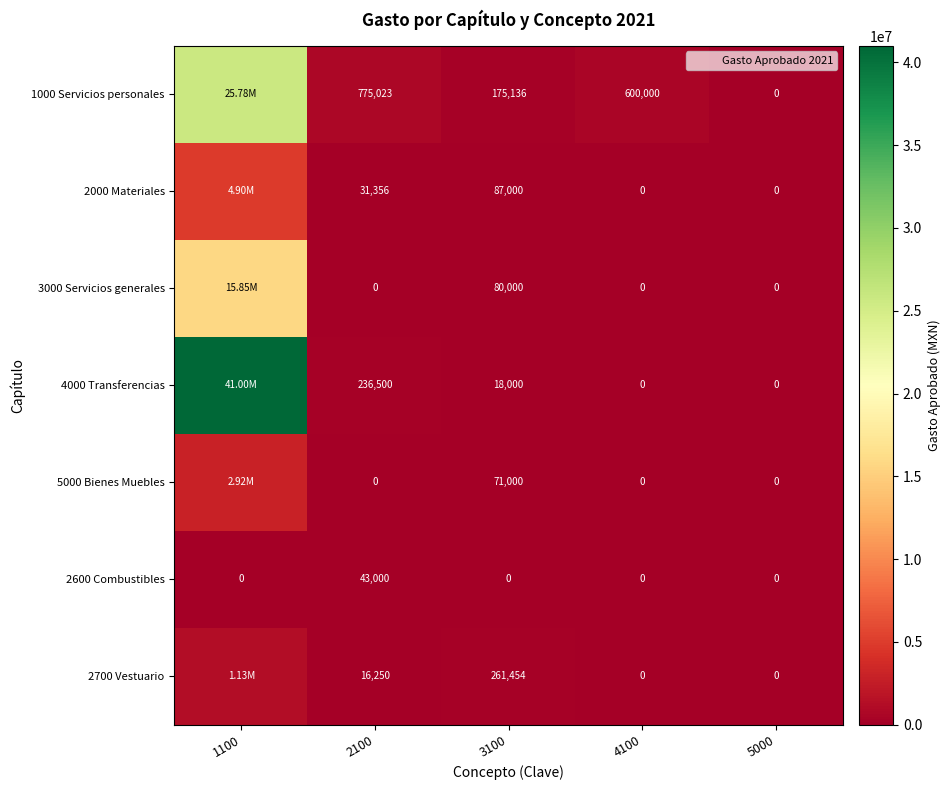

At which label does 2600 Combustibles reach its peak?

2100